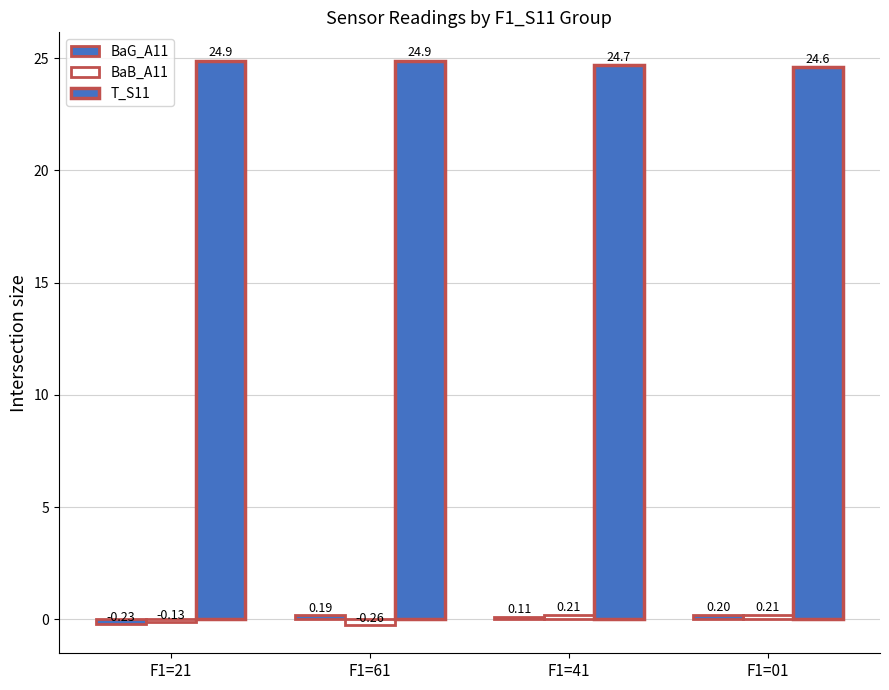

Read the BaG_A11 value at F1=61.

0.2